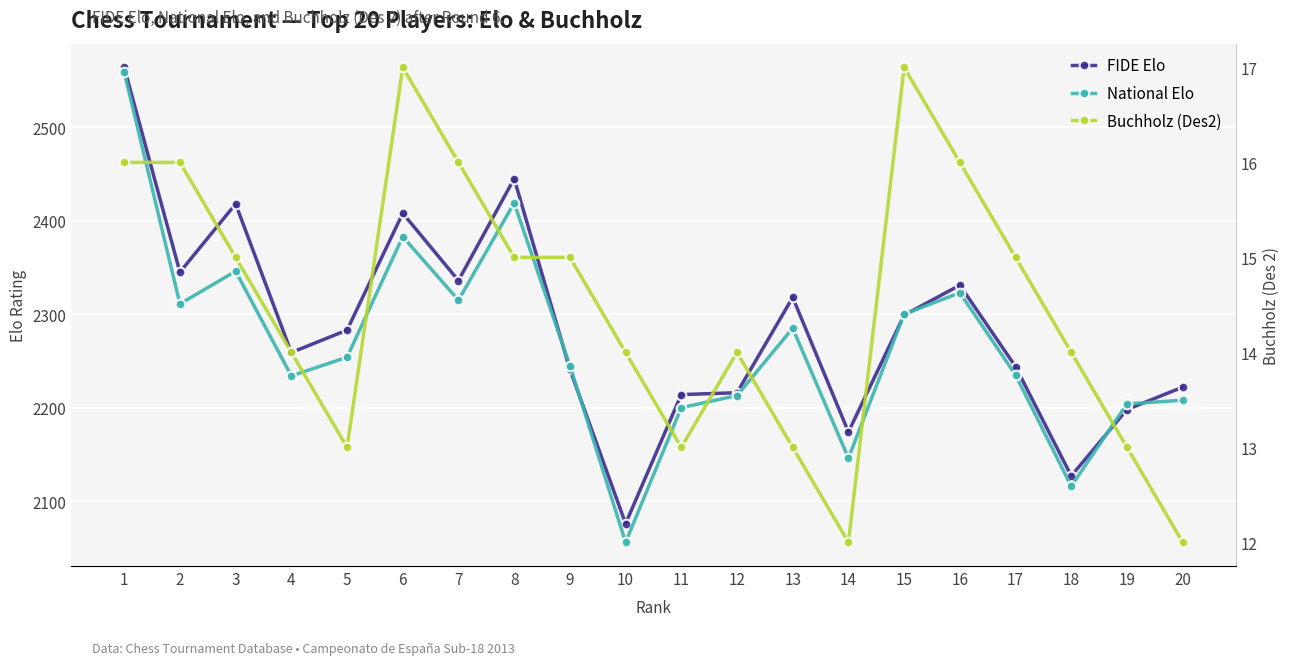

What is the sum of all National Elo values?

45352